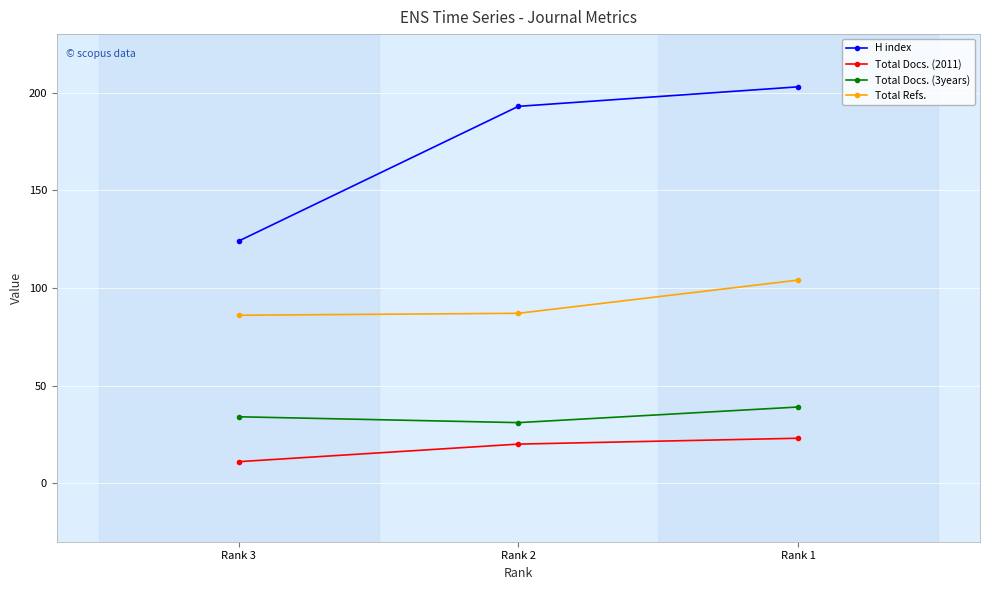

Rank the categories by H index value from highest to lowest.

Rank 1, Rank 2, Rank 3